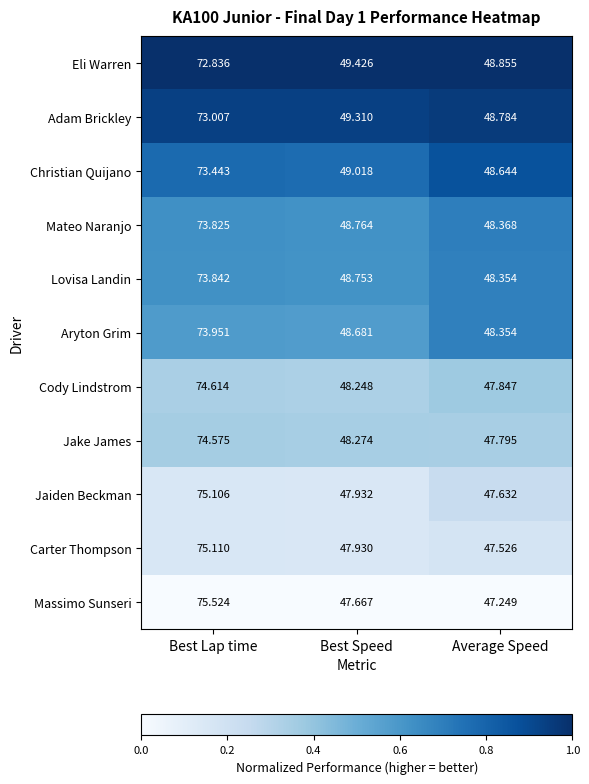

How many distinct data groups are displayed?

11